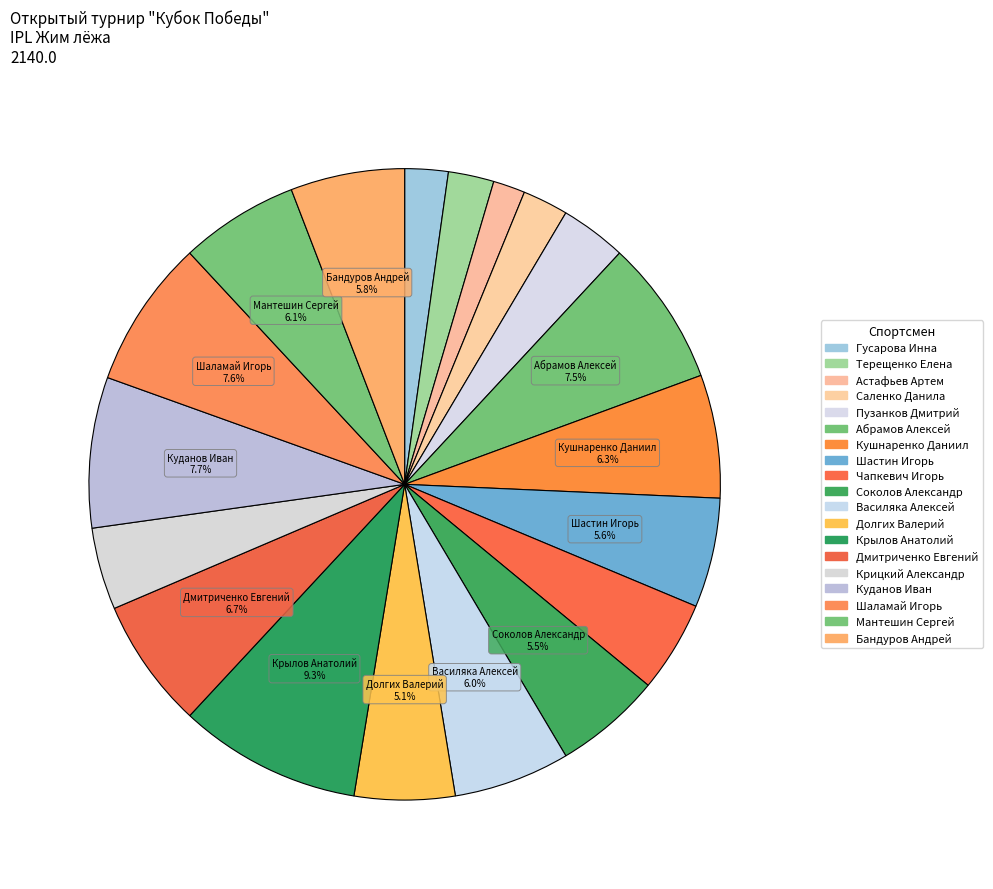

How many slices are in this pie chart?

19